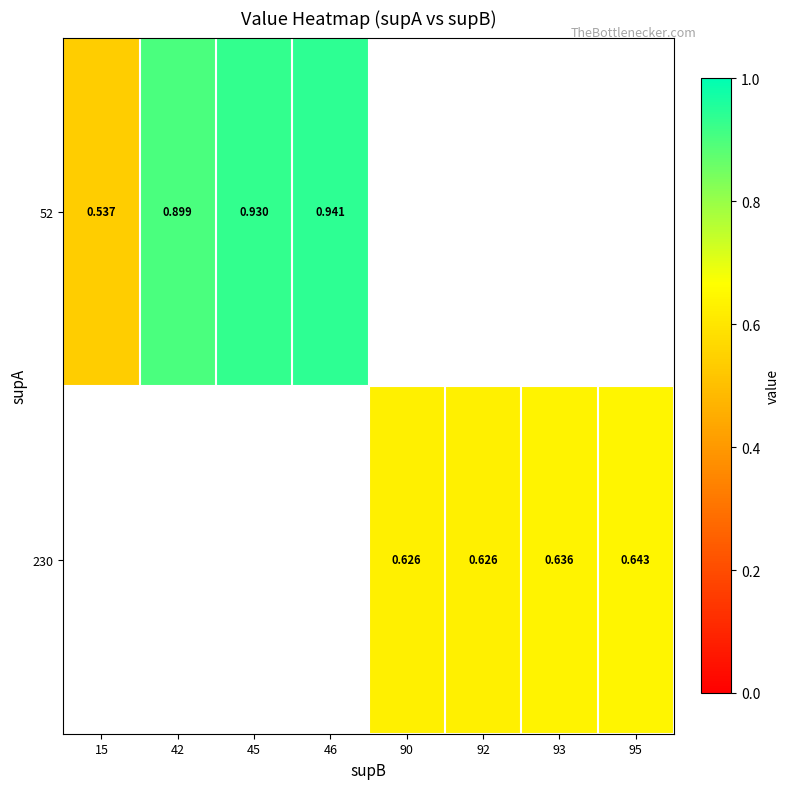

What is the maximum value for 52?

0.9